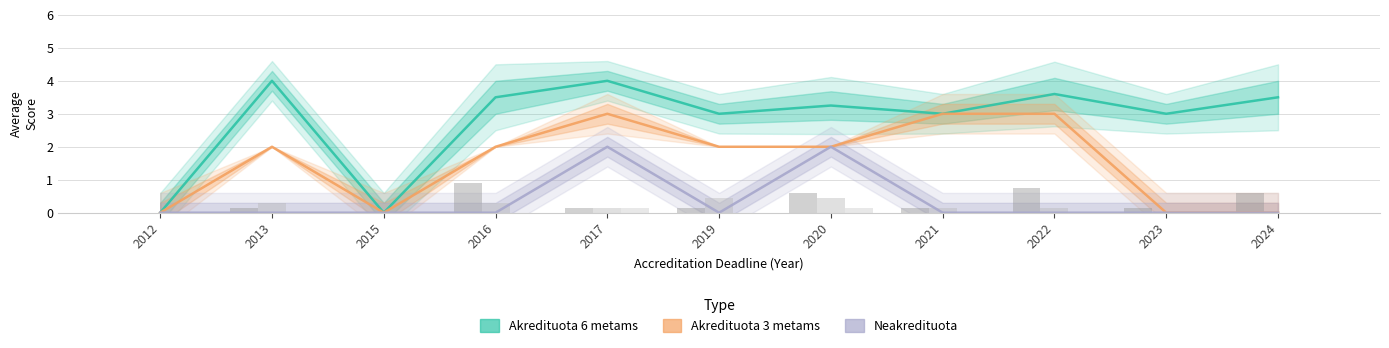

What is the difference between the second highest and minimum values in the Akredituota 6 metams series?

4.0